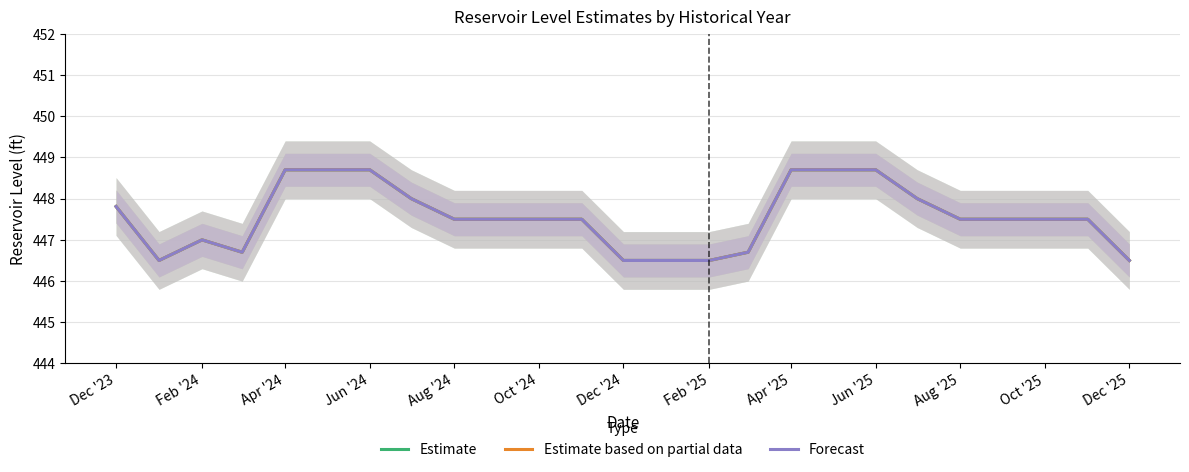

Reading left to right, transcribe all the data shown in this chart.

Estimate: 447.8	446.5	447.0	446.7	448.7	448.7	448.7	448.0	447.5	447.5	447.5	447.5	446.5	446.5	446.5	446.7	448.7	448.7	448.7	448.0	447.5	447.5	447.5	447.5	446.5
Estimate based on partial data: 447.8	446.5	447.0	446.7	448.7	448.7	448.7	448.0	447.5	447.5	447.5	447.5	446.5	446.5	446.5	446.7	448.7	448.7	448.7	448.0	447.5	447.5	447.5	447.5	446.5
Forecast: 447.8	446.5	447.0	446.7	448.7	448.7	448.7	448.0	447.5	447.5	447.5	447.5	446.5	446.5	446.5	446.7	448.7	448.7	448.7	448.0	447.5	447.5	447.5	447.5	446.5